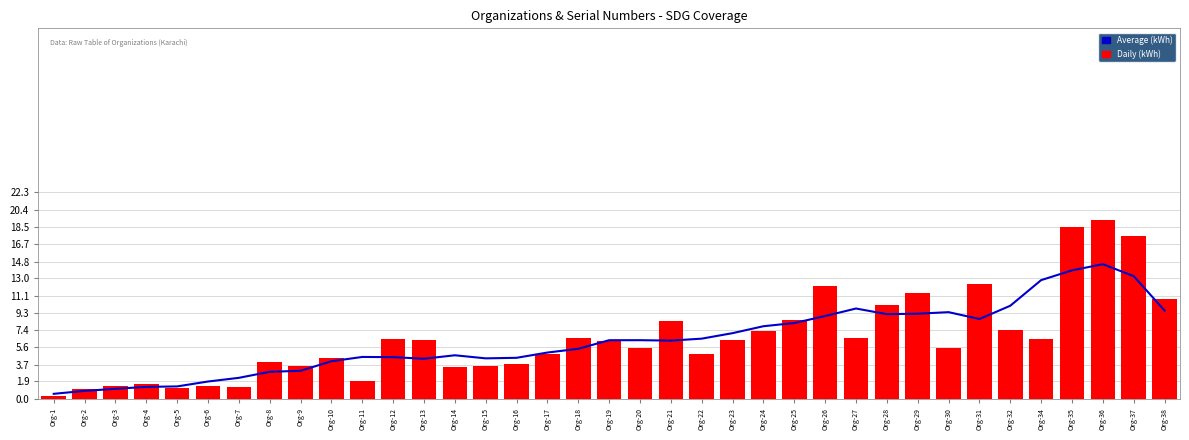

Reading left to right, list all the values displayed in this chart.

Average (kWh): Org-1=0.5	Org-2=0.9	Org-3=1.1	Org-4=1.3	Org-5=1.3	Org-6=1.9	Org-7=2.3	Org-8=2.9	Org-9=3.0	Org-10=4.1	Org-11=4.5	Org-12=4.5	Org-13=4.3	Org-14=4.7	Org-15=4.4	Org-16=4.4	Org-17=5.0	Org-18=5.4	Org-19=6.3	Org-20=6.3	Org-21=6.3	Org-22=6.5	Org-23=7.1	Org-24=7.8	Org-25=8.2	Org-26=8.9	Org-27=9.8	Org-28=9.1	Org-29=9.2	Org-30=9.4	Org-31=8.6	Org-32=10.1	Org-34=12.8	Org-35=13.9	Org-36=14.5	Org-37=13.2	Org-38=9.5
Daily (kWh): Org-1=0.3	Org-2=1.1	Org-3=1.3	Org-4=1.6	Org-5=1.1	Org-6=1.4	Org-7=1.3	Org-8=4.0	Org-9=3.6	Org-10=4.4	Org-11=1.9	Org-12=6.5	Org-13=6.3	Org-14=3.5	Org-15=3.5	Org-16=3.8	Org-17=4.8	Org-18=6.6	Org-19=6.3	Org-20=5.5	Org-21=8.4	Org-22=4.8	Org-23=6.4	Org-24=7.3	Org-25=8.5	Org-26=12.1	Org-27=6.5	Org-28=10.2	Org-29=11.4	Org-30=5.5	Org-31=12.4	Org-32=7.4	Org-34=6.5	Org-35=18.6	Org-36=19.3	Org-37=17.6	Org-38=10.7